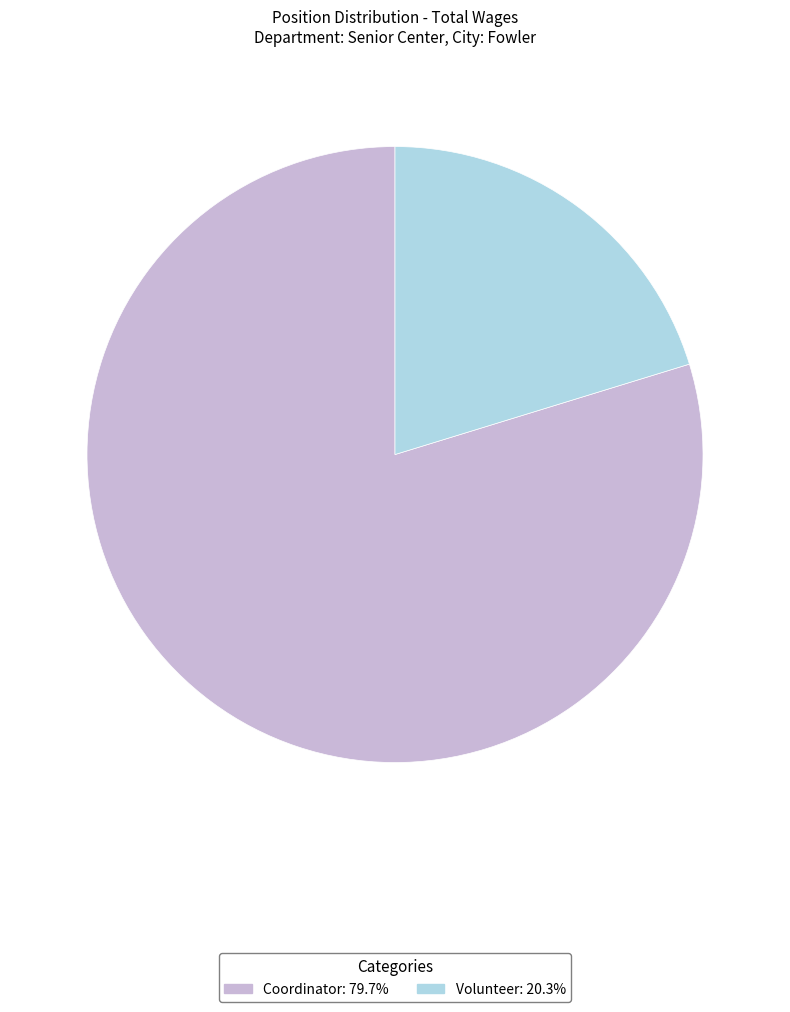

How many segments does this pie chart have?

2